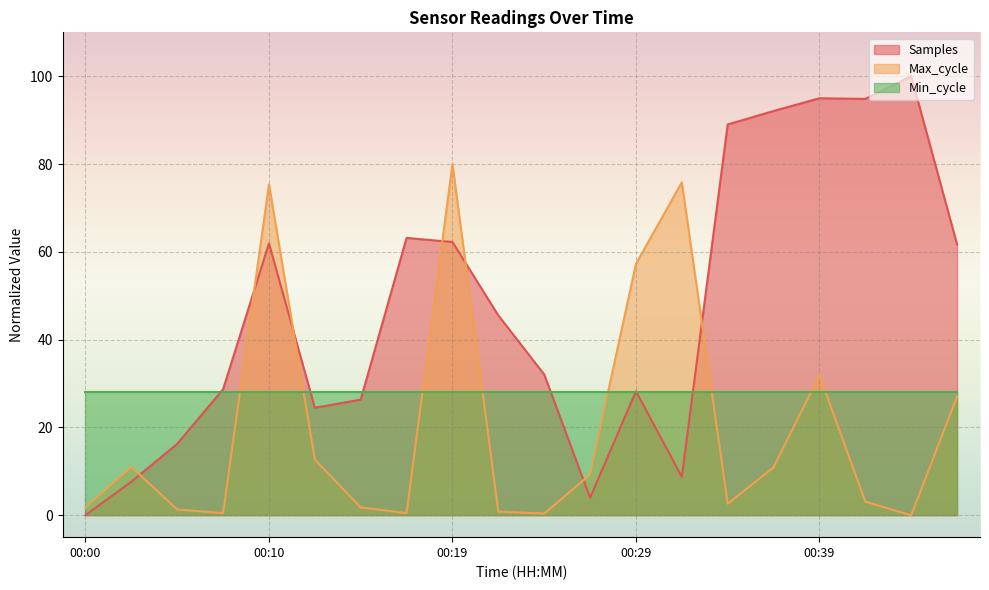

What is the difference between the Max_cycle values at 00:07 and 00:12?

12.2